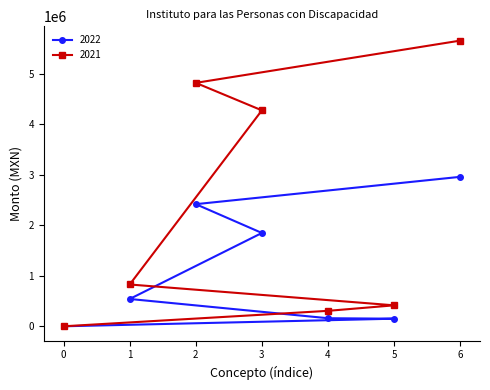

The value of 2022 at 6 is 1781022.7. True or false?

False